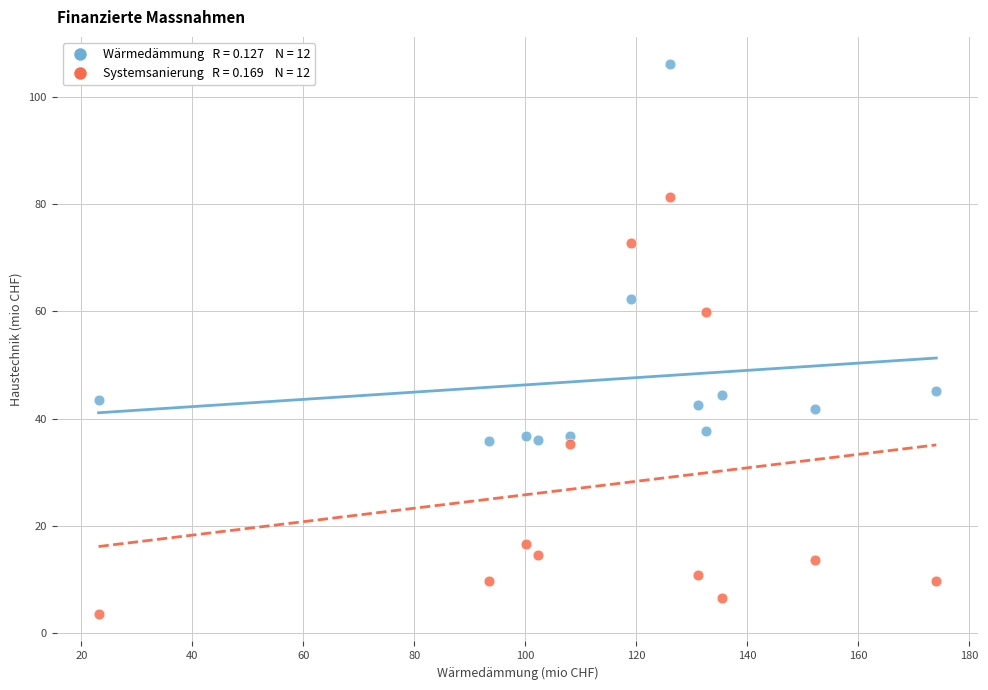

Across all series, what Y value is closest to 54?

60.0